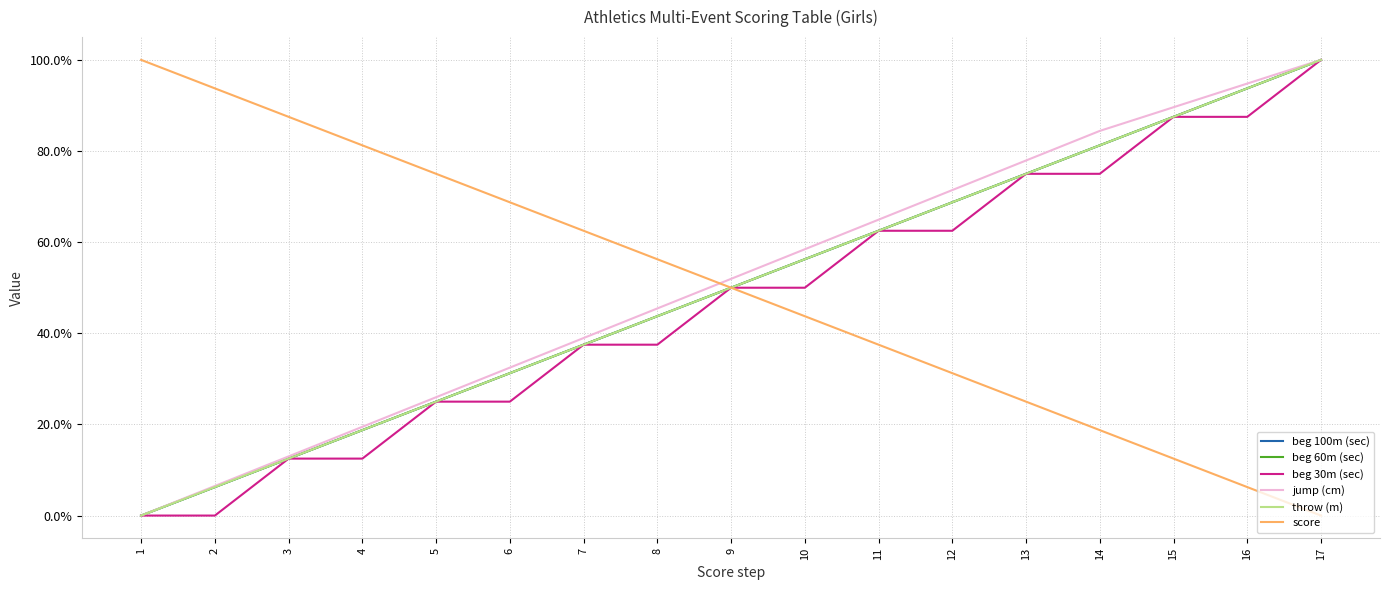

Rank the series at 7 from lowest to highest value.

beg 100m (sec), beg 60m (sec), beg 30m (sec), throw (m), jump (cm), score